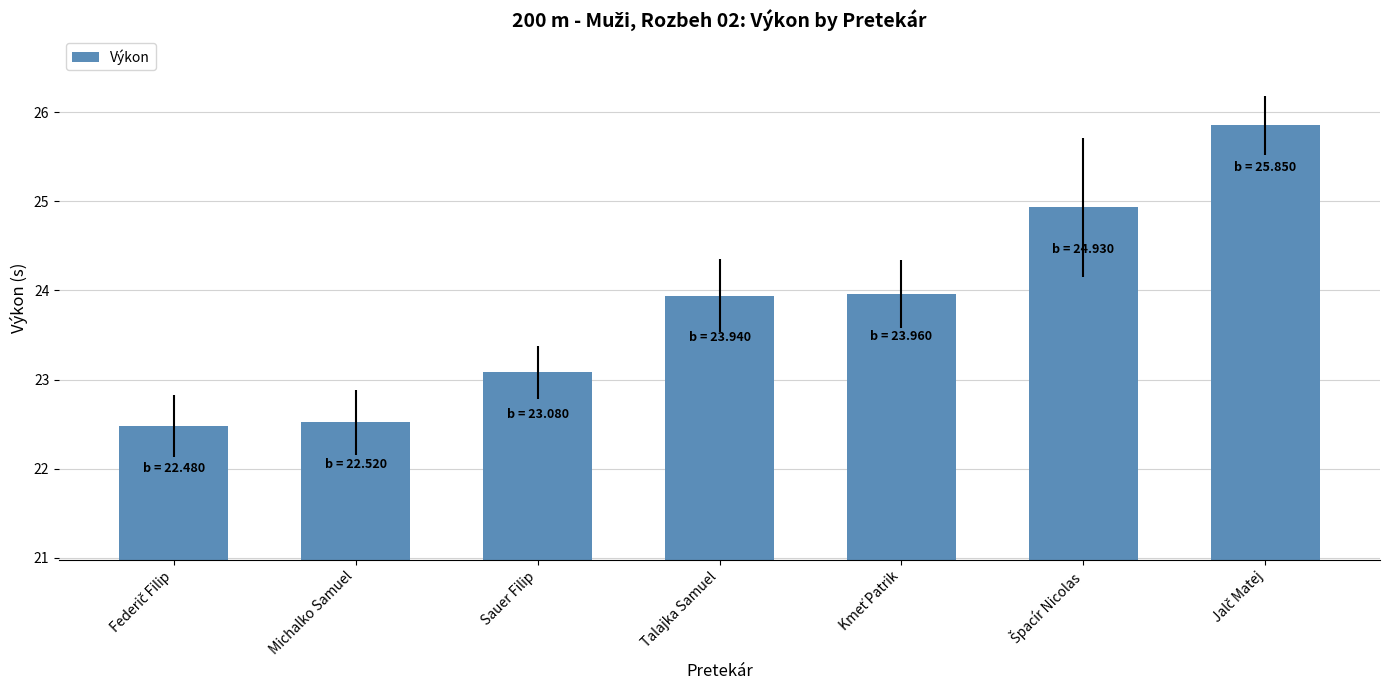

Is it true that the value at Michalko Samuel is 22.5?

True